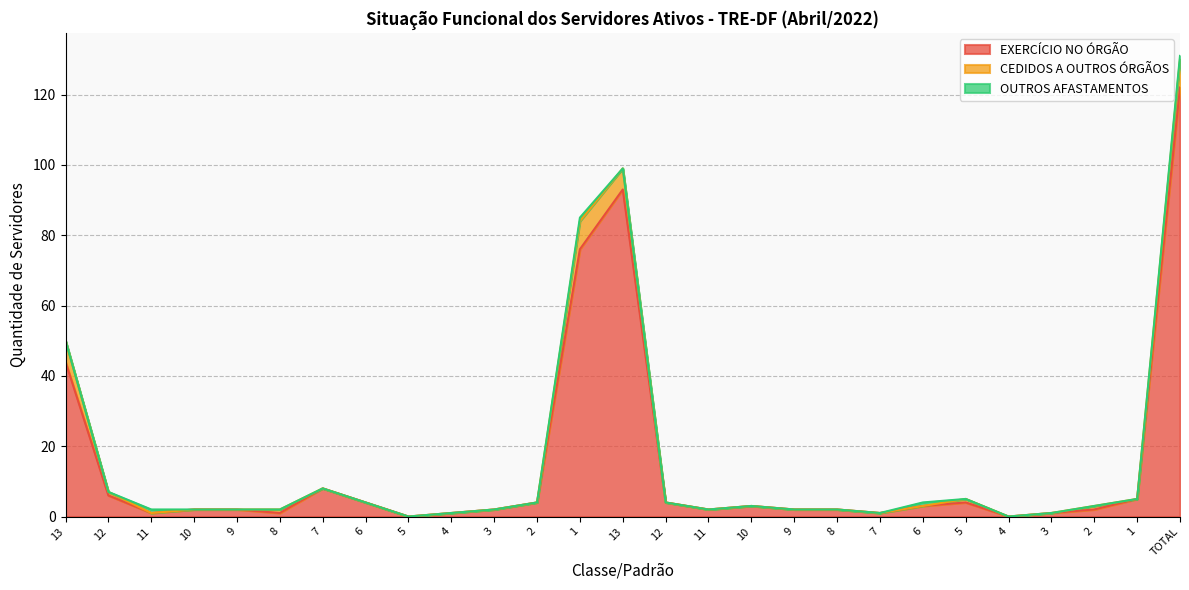

Reading left to right, transcribe all the data shown in this chart.

EXERCÍCIO NO ÓRGÃO: 13=44	12=6	11=1	10=2	9=2	8=1	7=8	6=4	5=0	4=1	3=2	2=4	1=76	13=93	12=4	11=2	10=3	9=2	8=2	7=1	6=3	5=4	4=0	3=1	2=2	1=5	TOTAL=122
CEDIDOS A OUTROS ÓRGÃOS: 13=6	12=1	11=0	10=0	9=0	8=1	7=0	6=0	5=0	4=0	3=0	2=0	1=8	13=6	12=0	11=0	10=0	9=0	8=0	7=0	6=0	5=1	4=0	3=0	2=1	1=0	TOTAL=8
OUTROS AFASTAMENTOS: 13=0	12=0	11=1	10=0	9=0	8=0	7=0	6=0	5=0	4=0	3=0	2=0	1=1	13=0	12=0	11=0	10=0	9=0	8=0	7=0	6=1	5=0	4=0	3=0	2=0	1=0	TOTAL=1